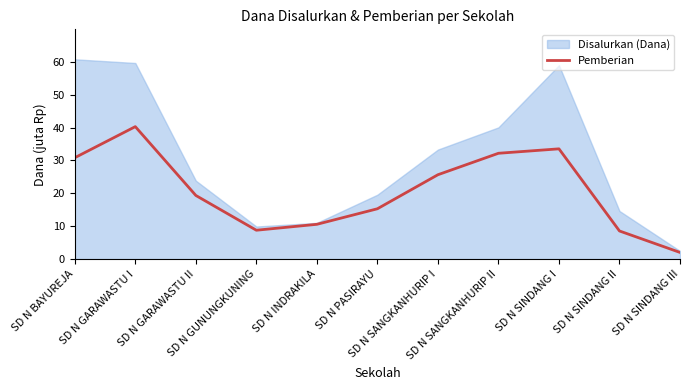

What is the label of the 1st point from the right?

SD N SINDANG III